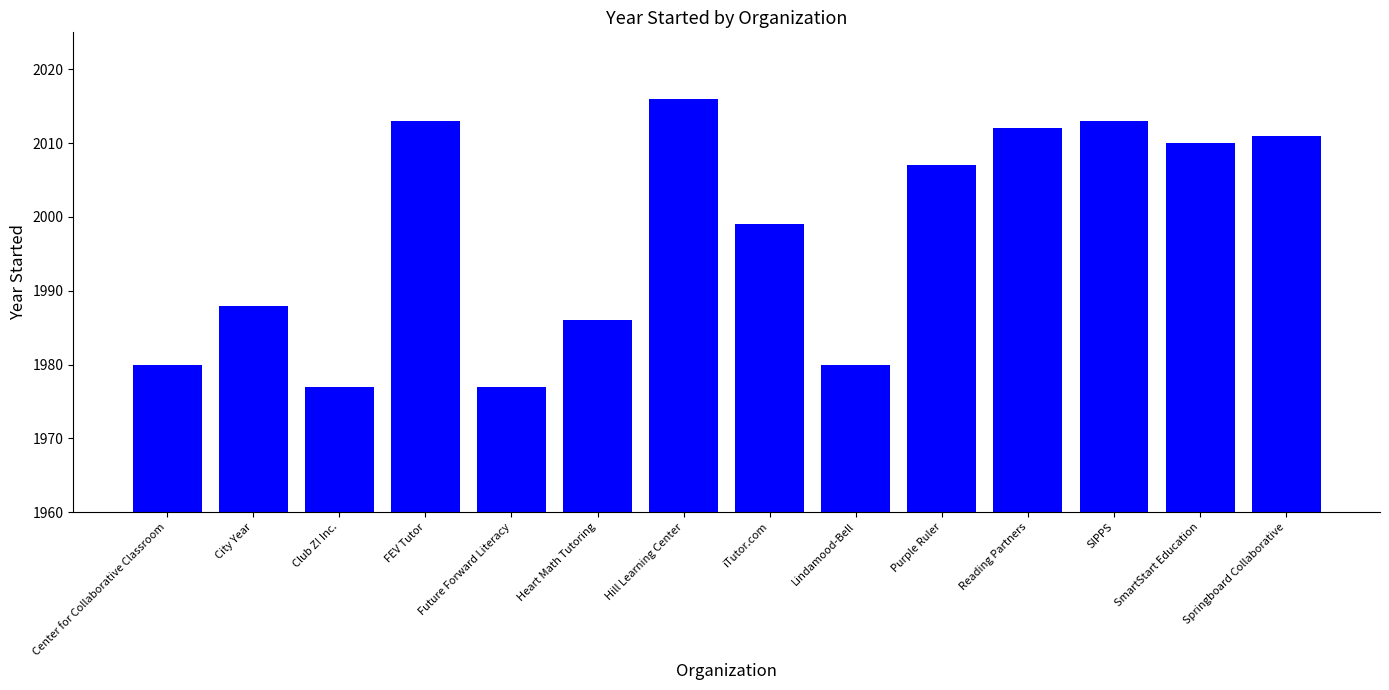

What is the label of the 4th bar from the right?

Reading Partners